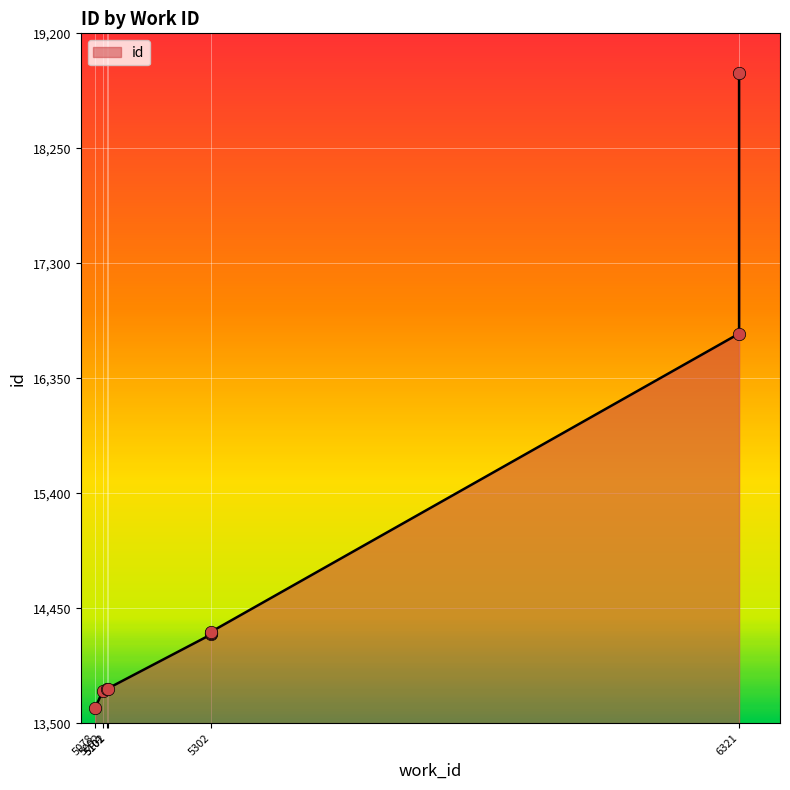

Which has a higher value, 5302 or 5302?

5302